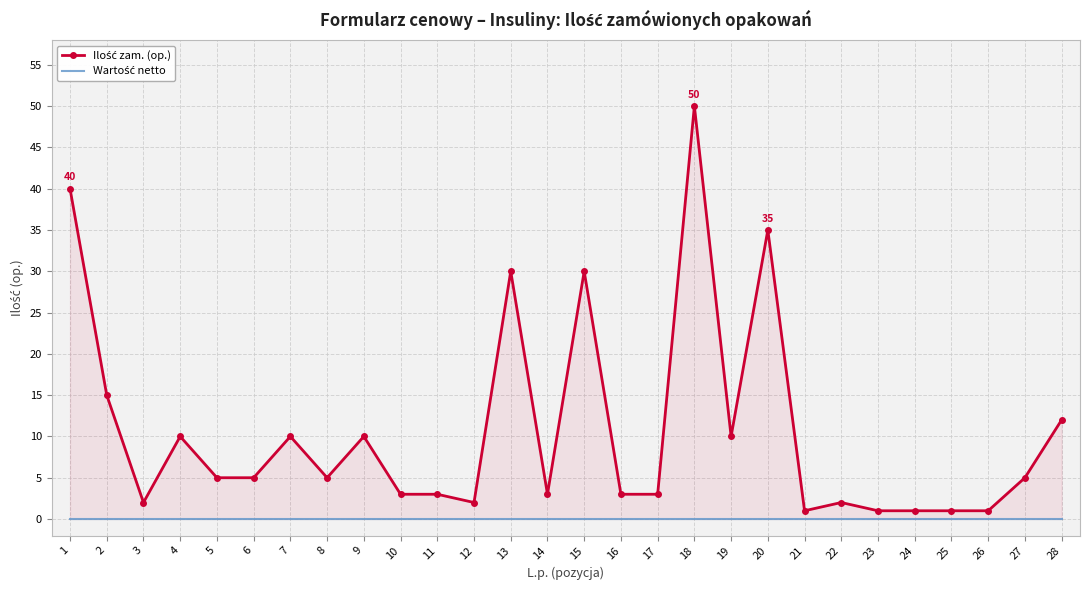

Which category has the highest value in the Wartość netto series?

1